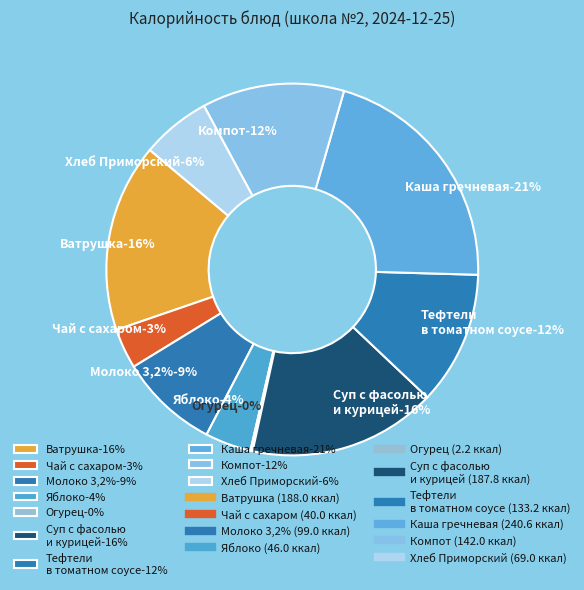

Do Яблоко and Компот из яблок и св мор сливы together represent more than half of the pie?

No